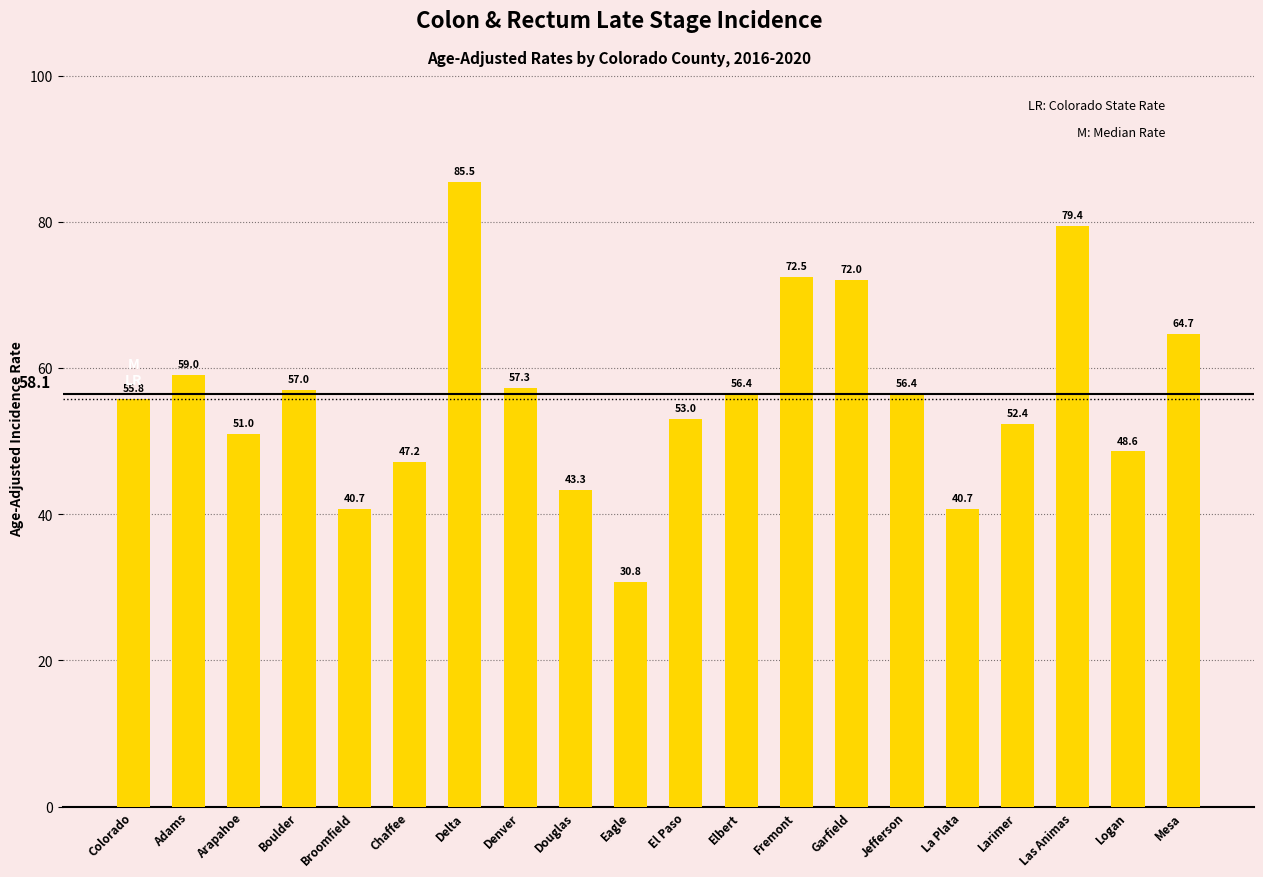

Read the value at Delta.

85.5